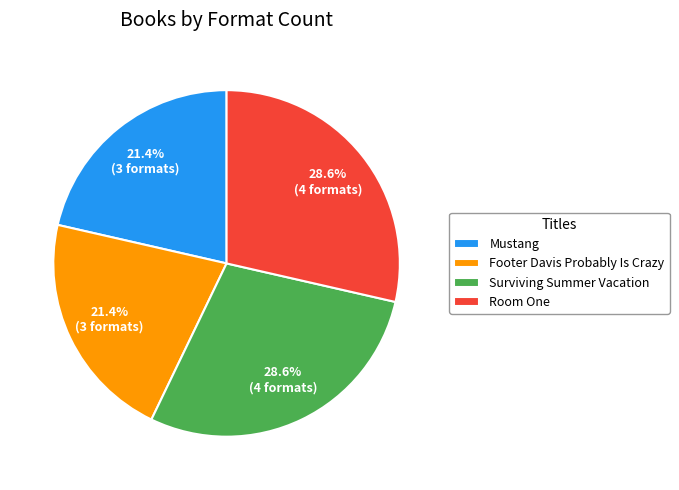

Count the number of slices in the pie.

4